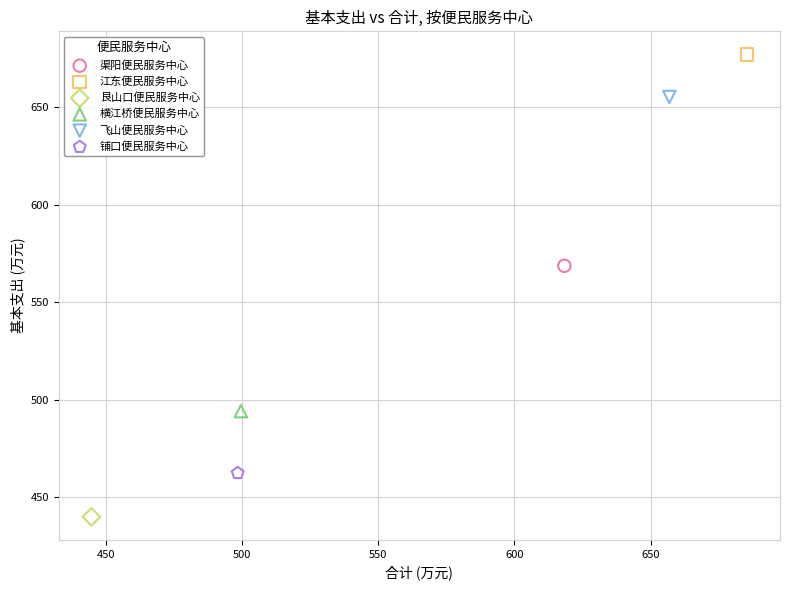

What are all the series names shown in the legend?

渠阳便民服务中心, 江东便民服务中心, 艮山口便民服务中心, 横江桥便民服务中心, 飞山便民服务中心, 铺口便民服务中心